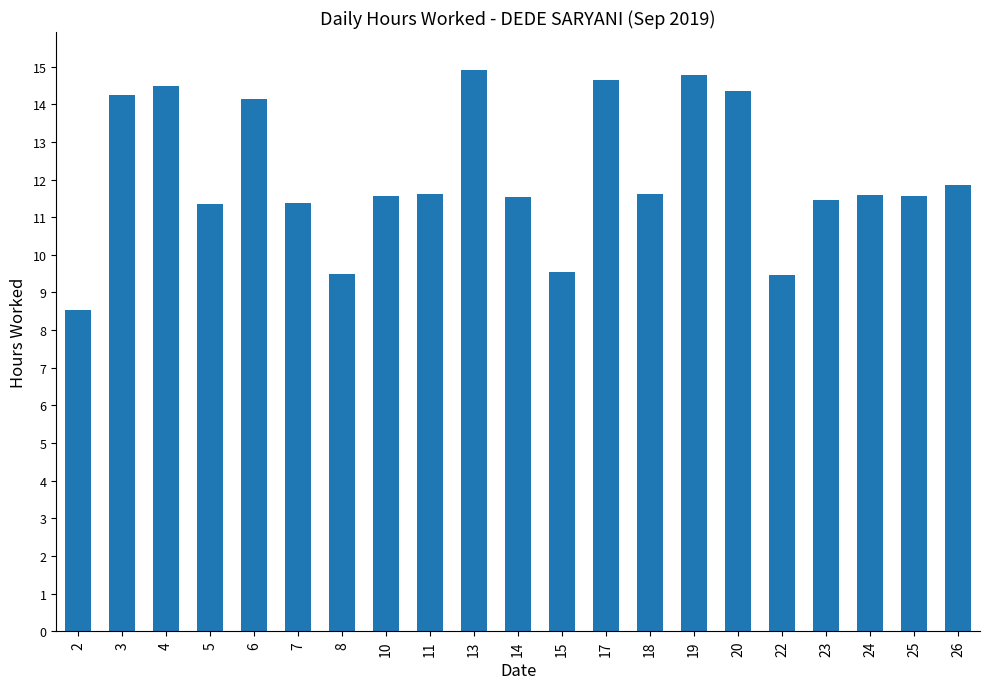

Is it true that the value at 26 is 11.9?

True